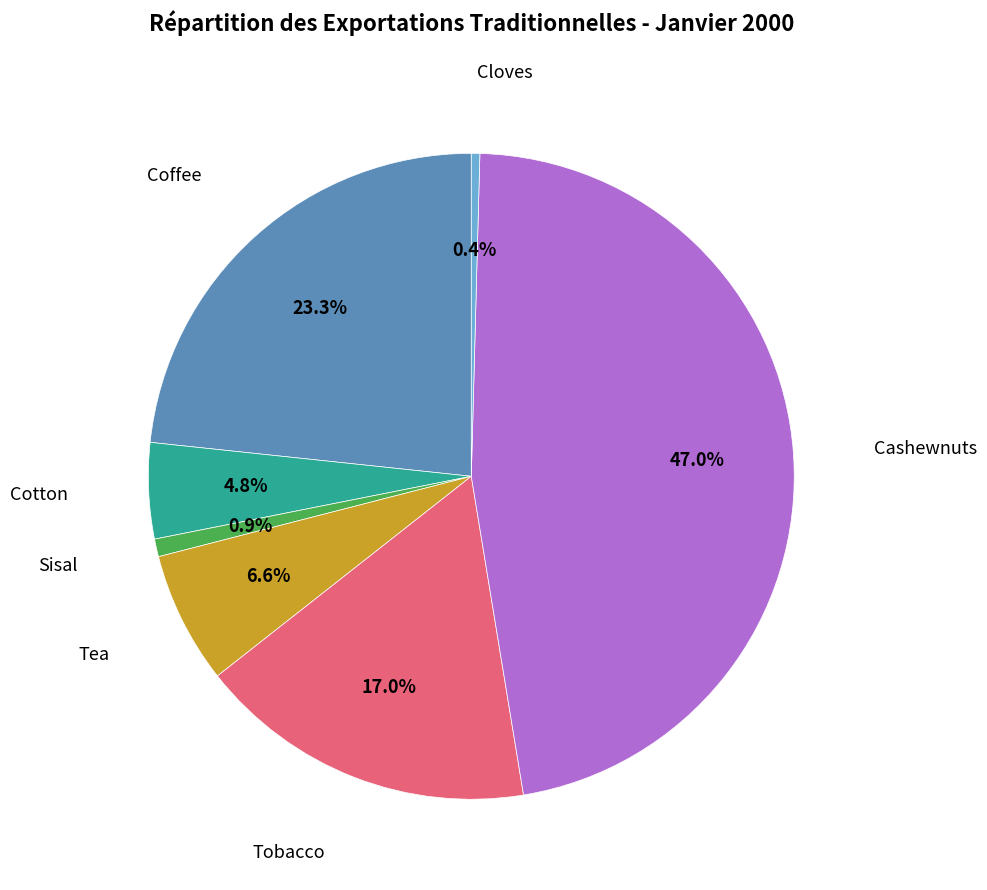

Is there any slice that represents more than half of the pie?

No